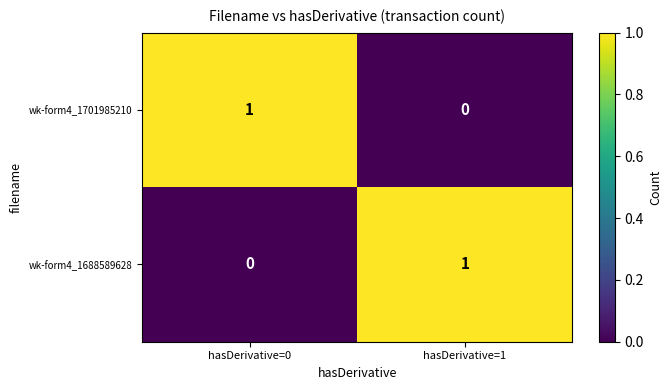

Is it true that wk-form4_1701985210 equals 0 at hasDerivative=0?

False